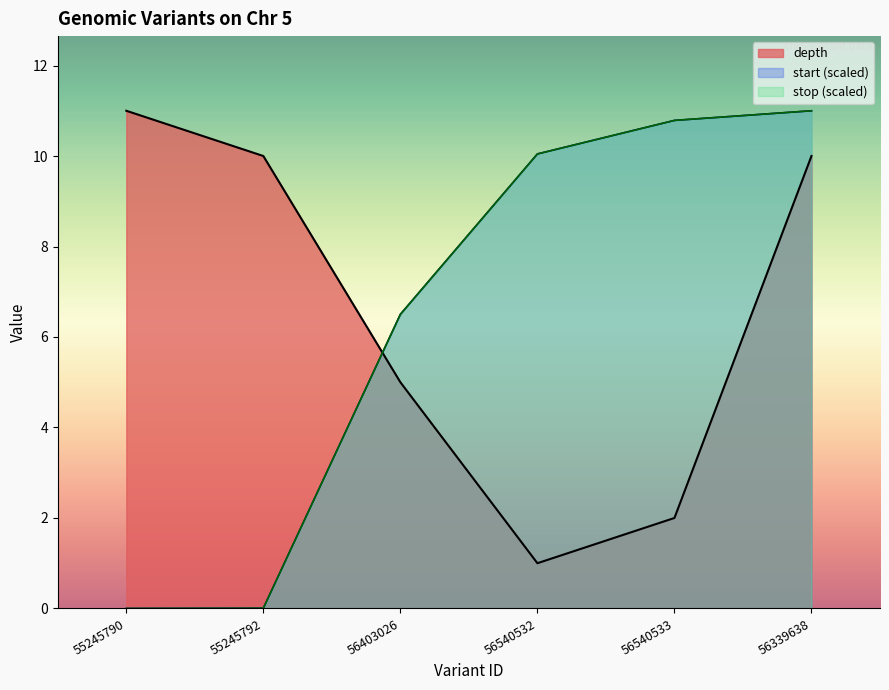

Which series has the widest spread of values?

start